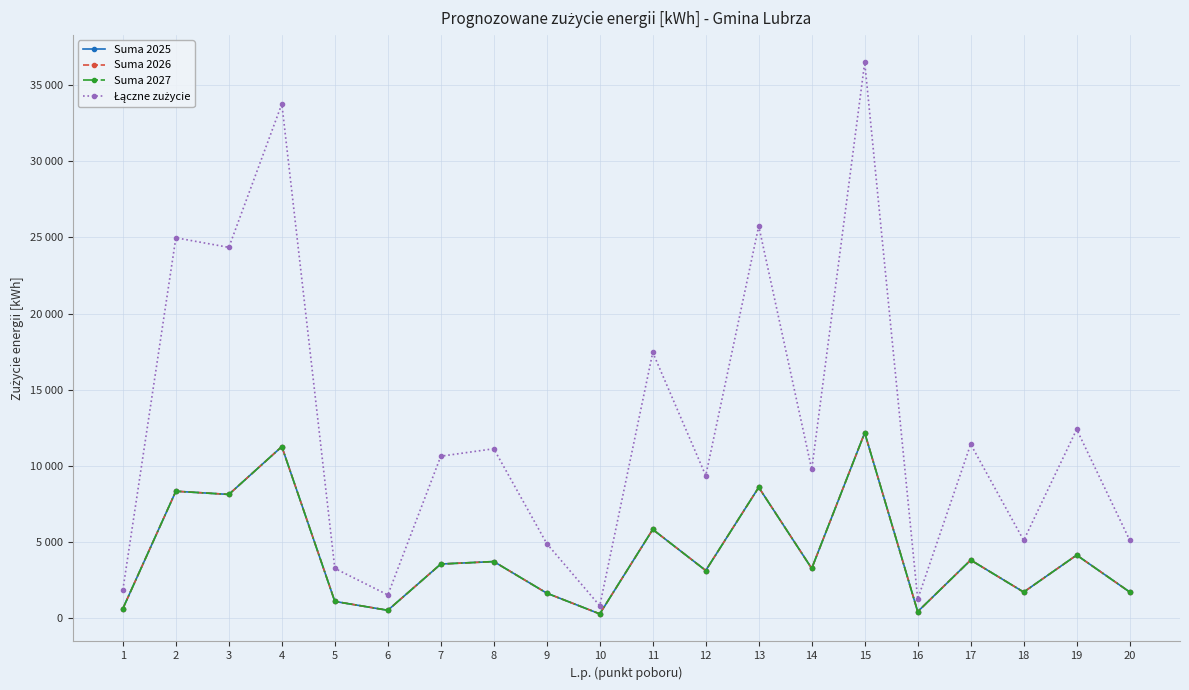

Is this an area chart (filled region under the line)?

No